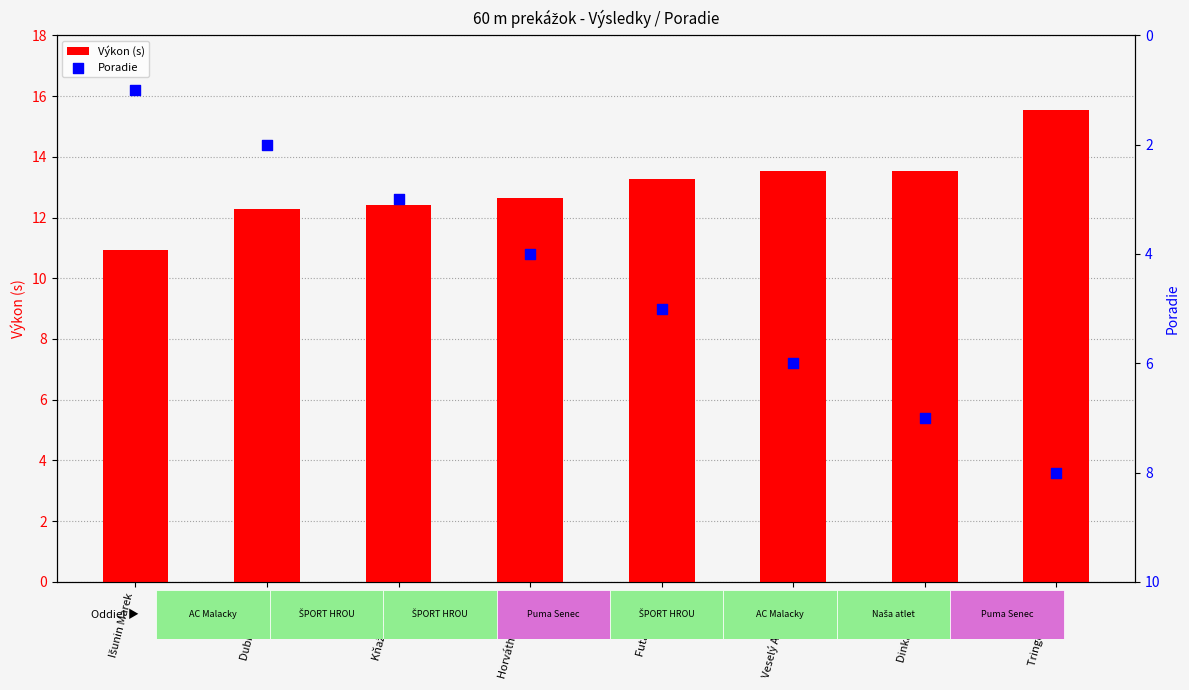

Is the value of Výkon (s) at Išunin Marek greater than the value of Poradie at Horváth Theodor?

Yes